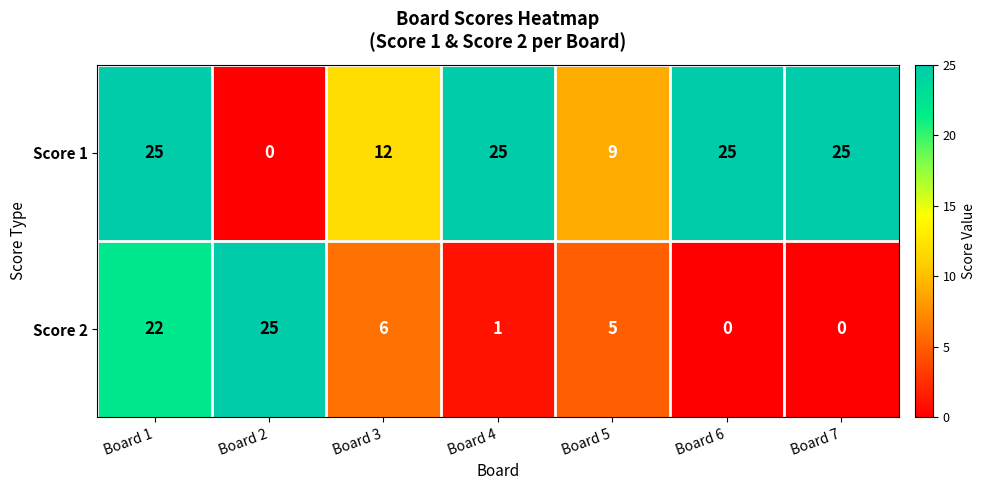

True or false: Score 1 has a value of 25 at Board 4.

True